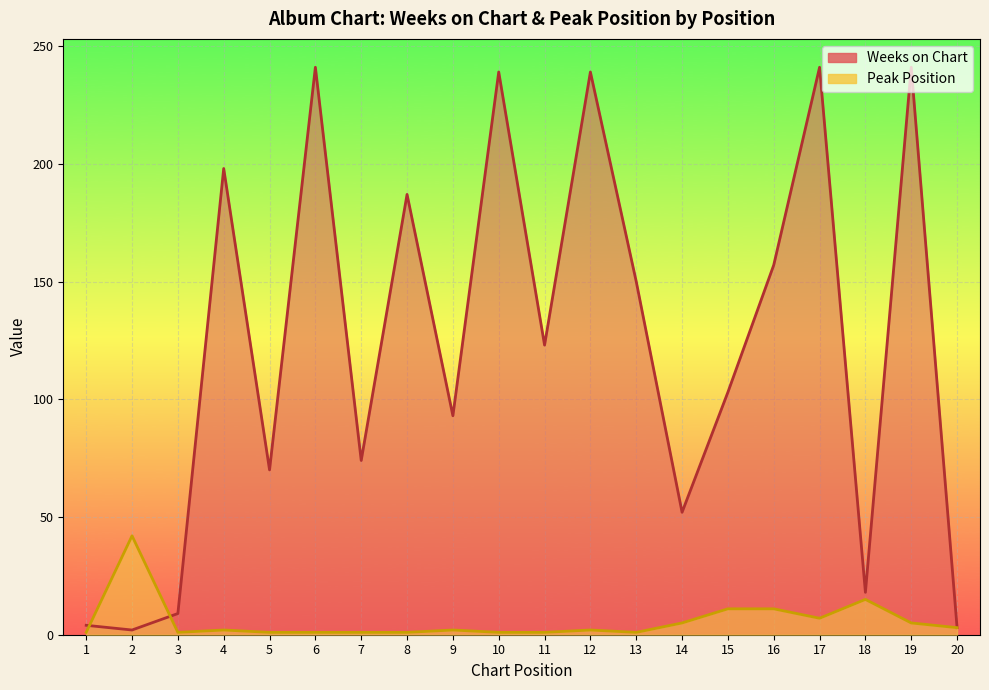

True or false: Peak Position has a value of 4 at 17.

False